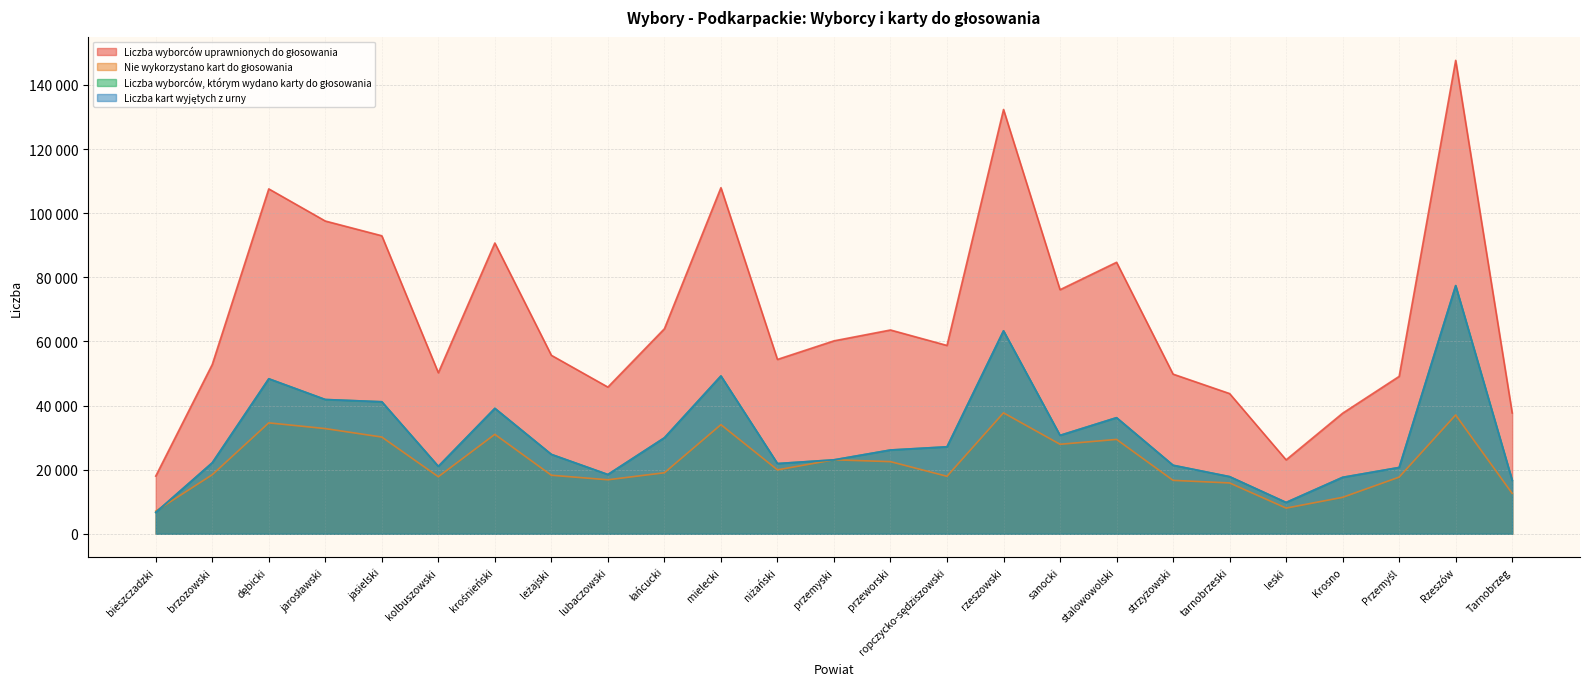

What is the value of the Nie wykorzystano kart do głosowania point at the 6th from the left?

17800